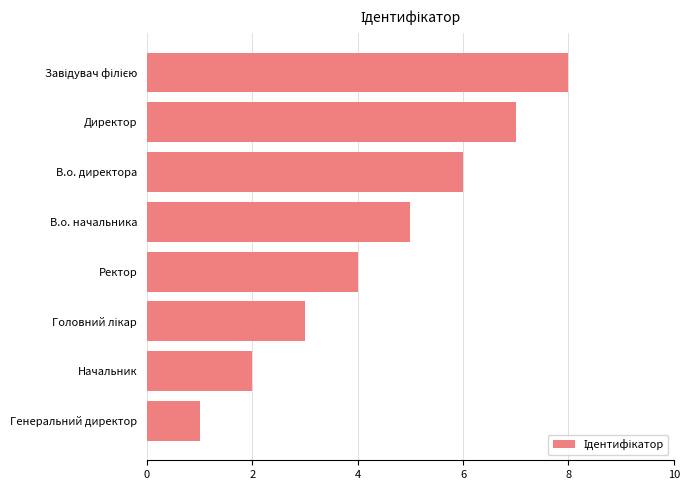

True or false: the data shows 4 at Ректор.

True